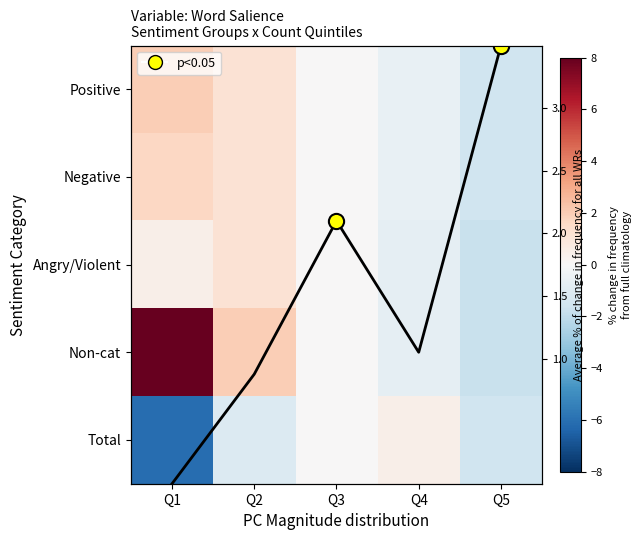

Between Q1 and Q4, which is larger?

Q1